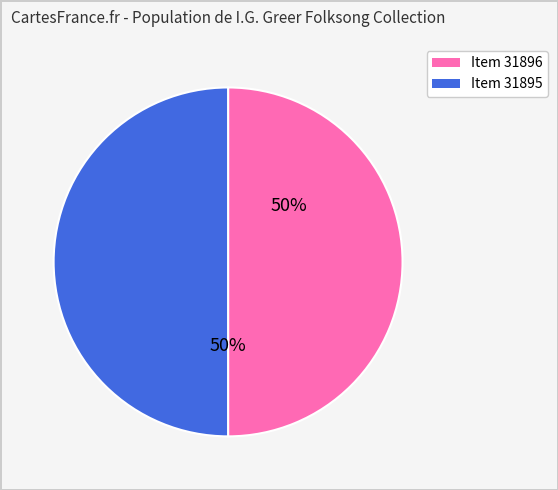

To the nearest percent, what is the average slice percentage?

50%